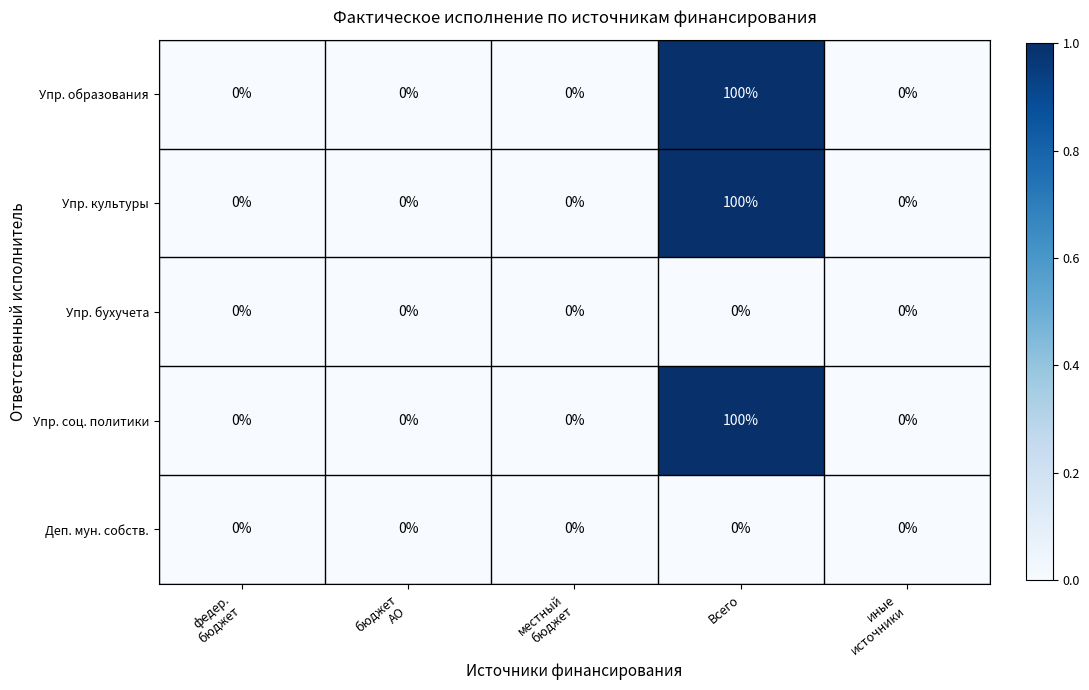

What is the maximum value shown in the chart?

100